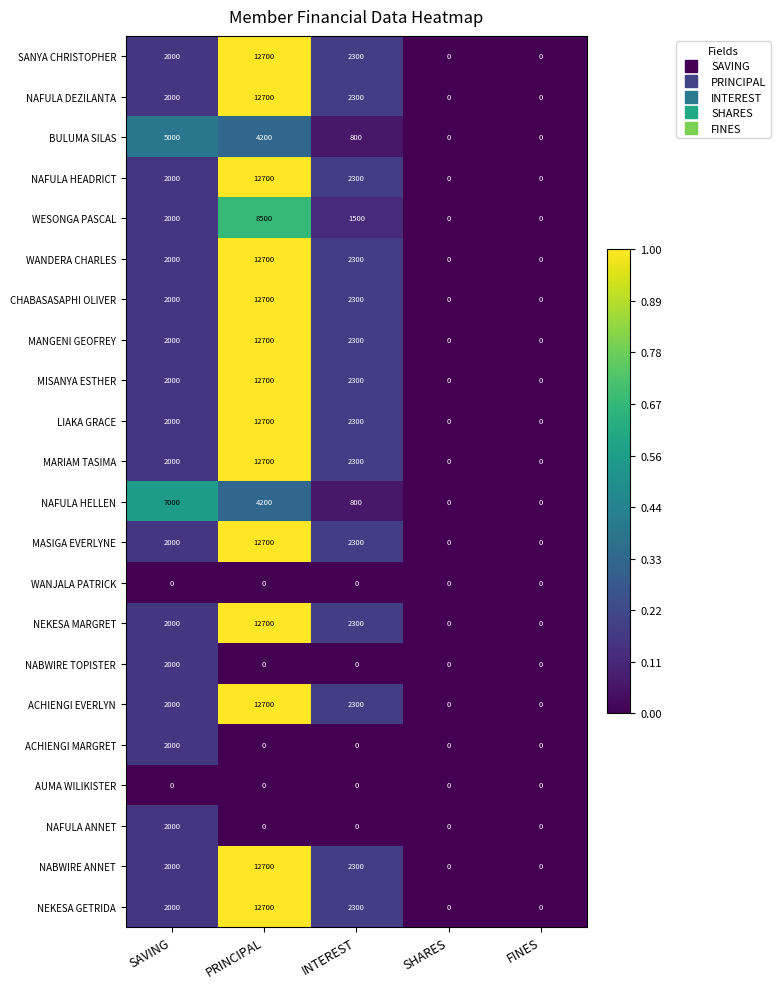

Is it true that MANGENI GEOFREY equals 0 at SHARES?

True